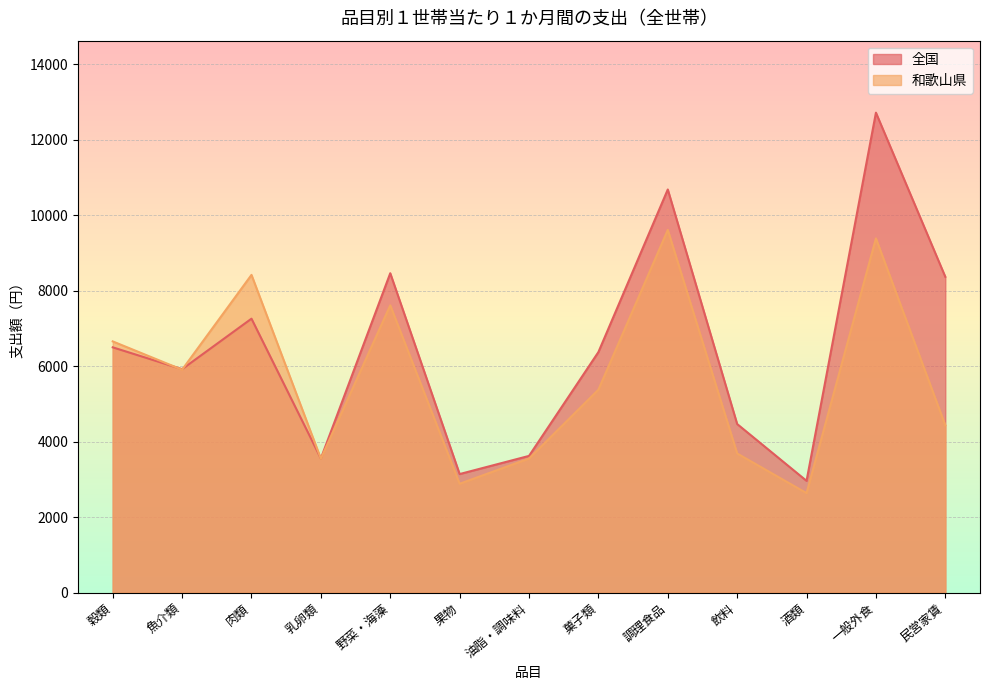

How many distinct data groups are displayed?

2